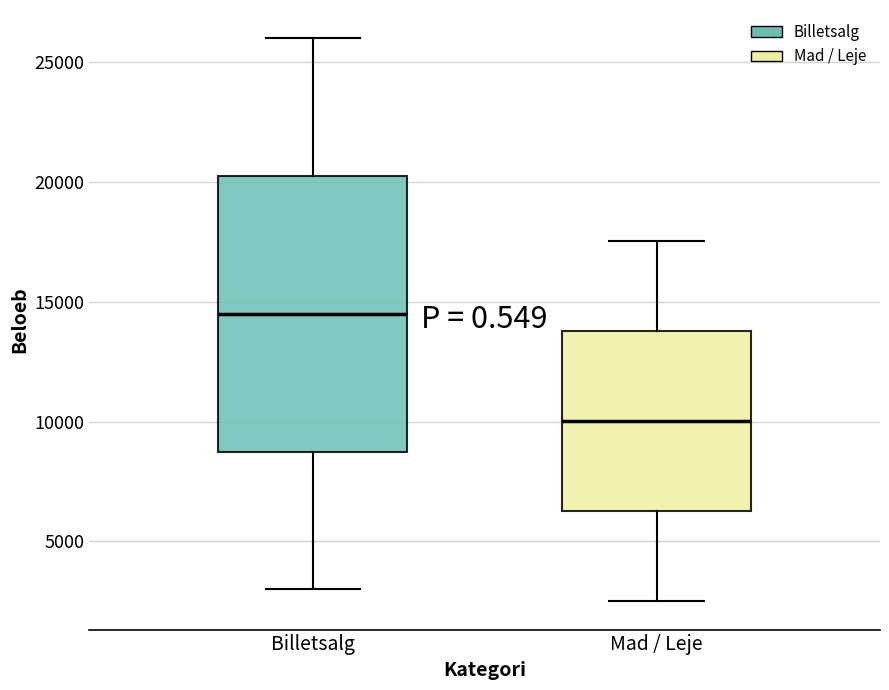

Reading left to right, transcribe this box plot: for each box, give where its median line is, the range the box spans, and where its two whiskers end, as read against the y-axis. The values are not printed on the chart, so give them approximately, as read against the axis.

Billetsalg: median 14500, box 9000 to 20500, whiskers 3000 to 26000
Mad / Leje: median 10000, box 6500 to 14000, whiskers 2500 to 17500